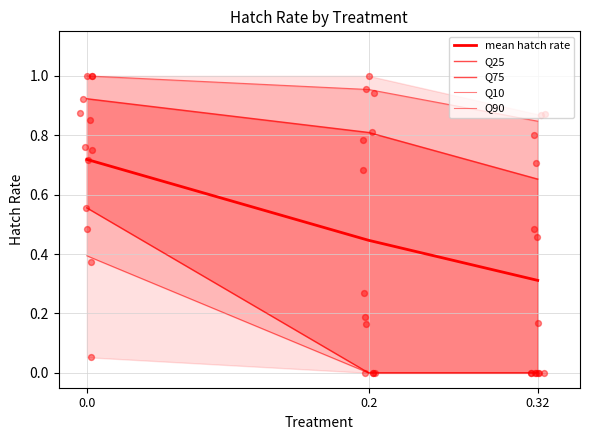

Which series contains the highest Y value?

Q90